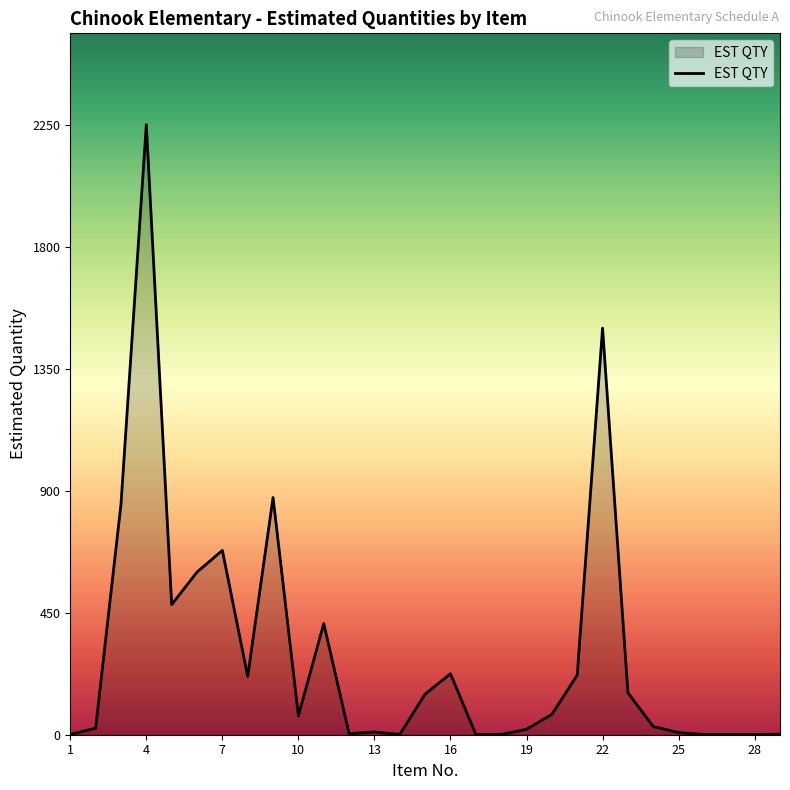

What is the maximum value shown in the chart?

2250